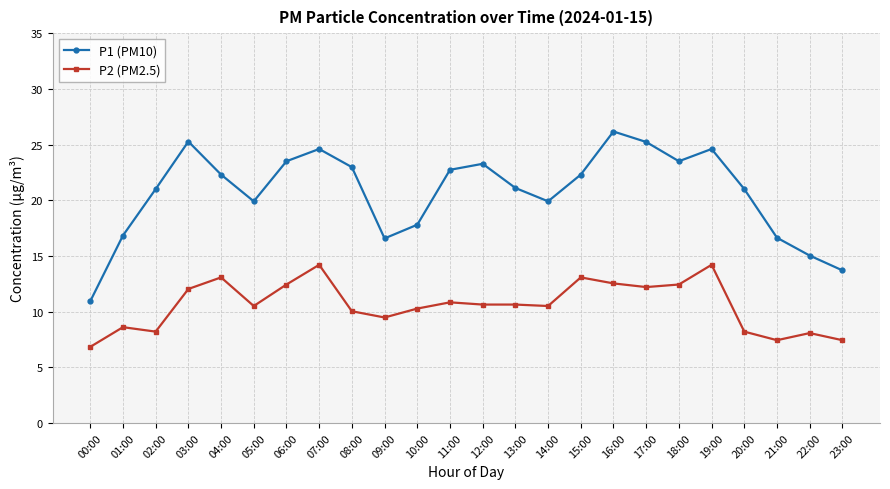

What is the difference between the highest and lowest values at 08:00?

12.9